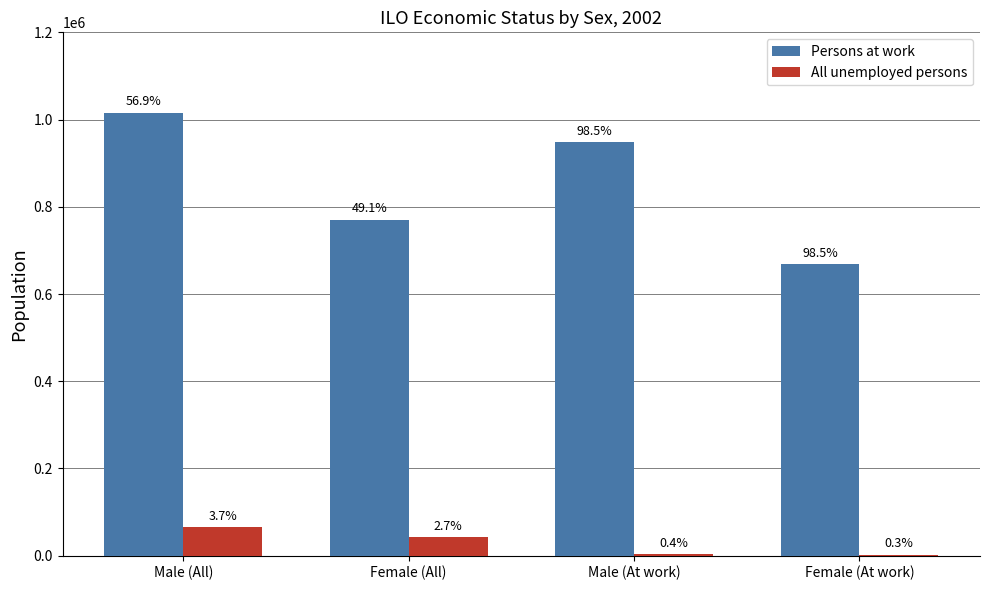

Does the chart contain stacked bars?

No